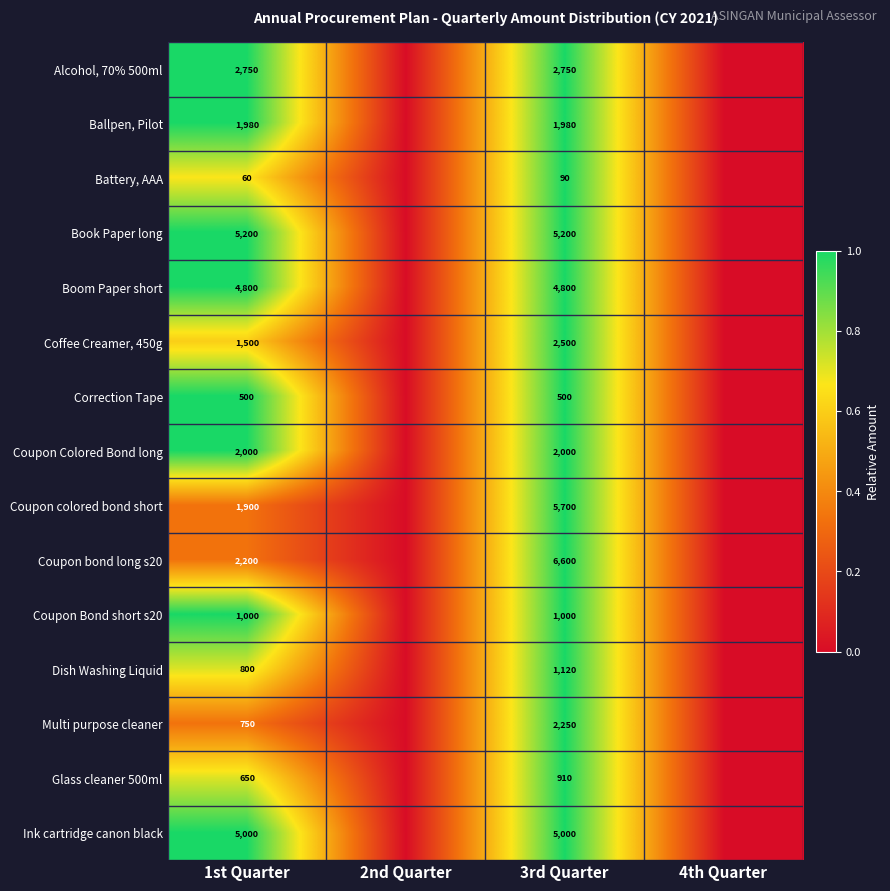

Is it true that Multi purpose cleaner equals 3333 at 3rd Quarter?

False